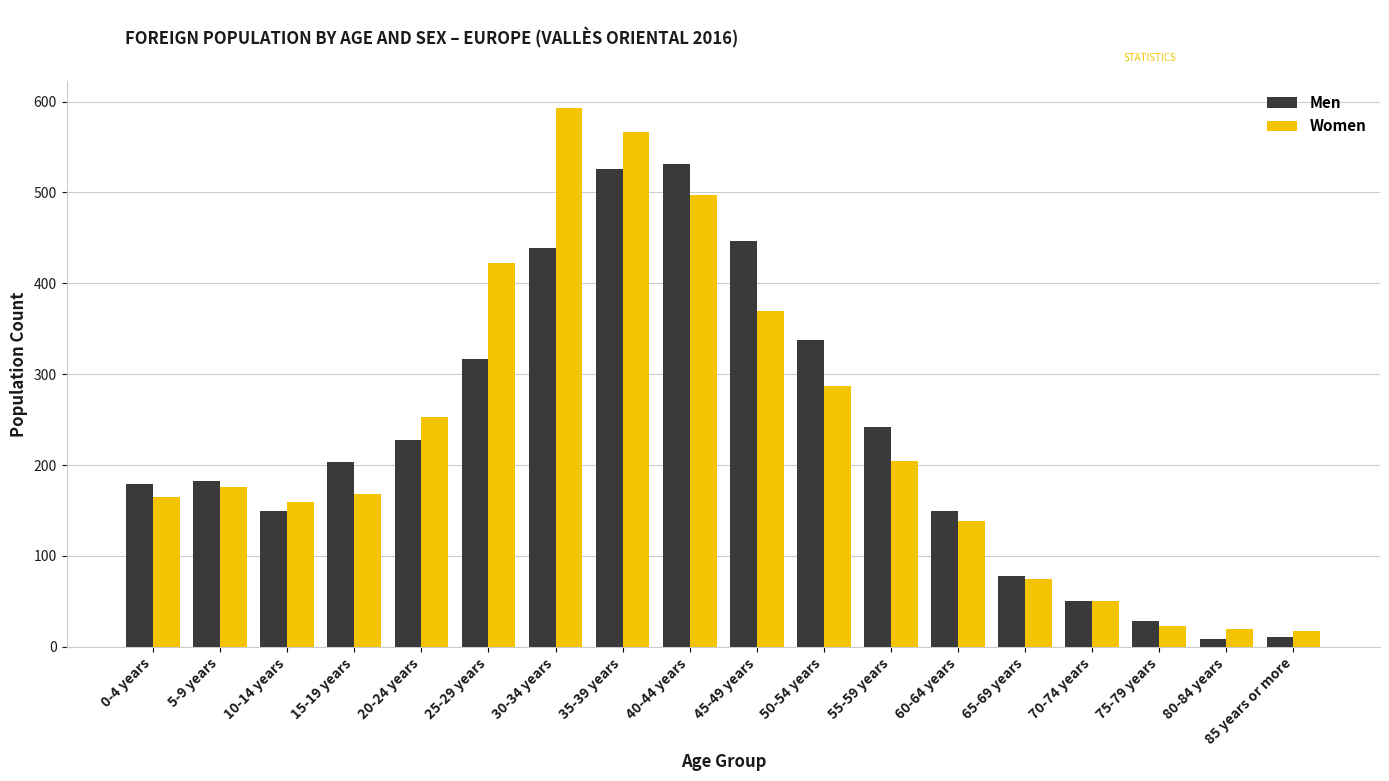

At which category is the sum across all series the highest?

35-39 years